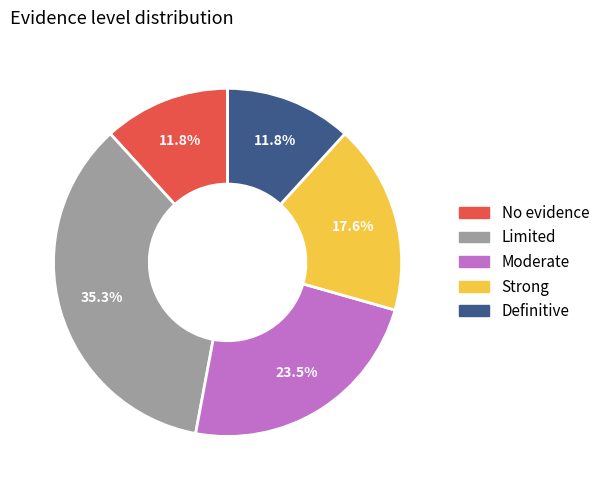

What percentage do Limited and No evidence together represent?

47.1%